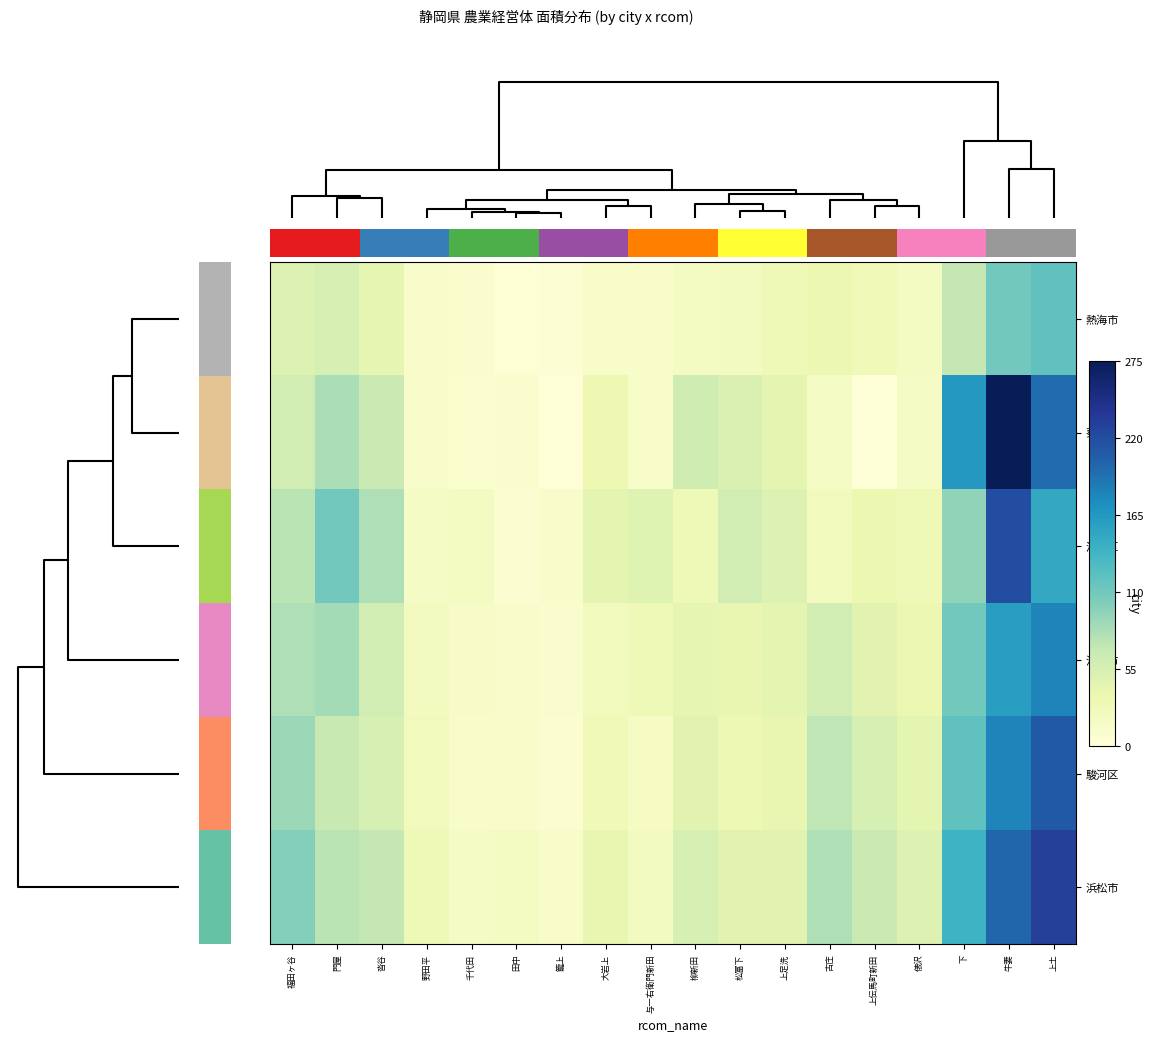

At which category is the sum across all series the highest?

牛妻